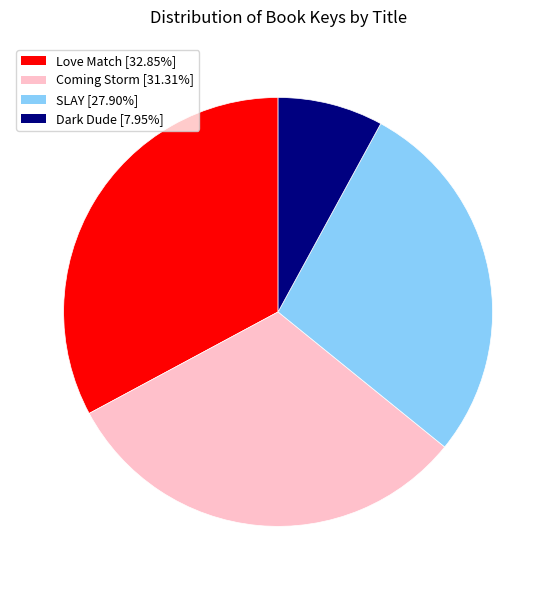

The SLAY slice represents 40% of the pie. True or false?

False